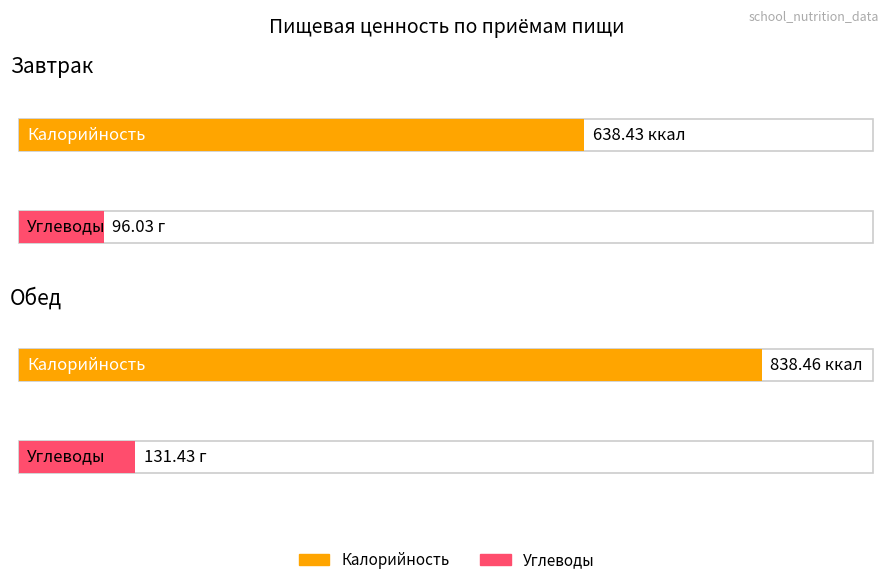

What is the maximum value shown in the chart?

838.5